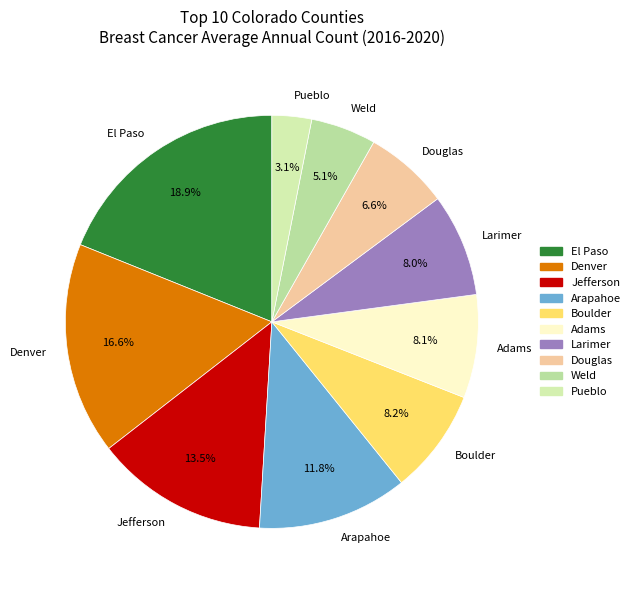

What percentage is NOT represented by Denver?

83.4%